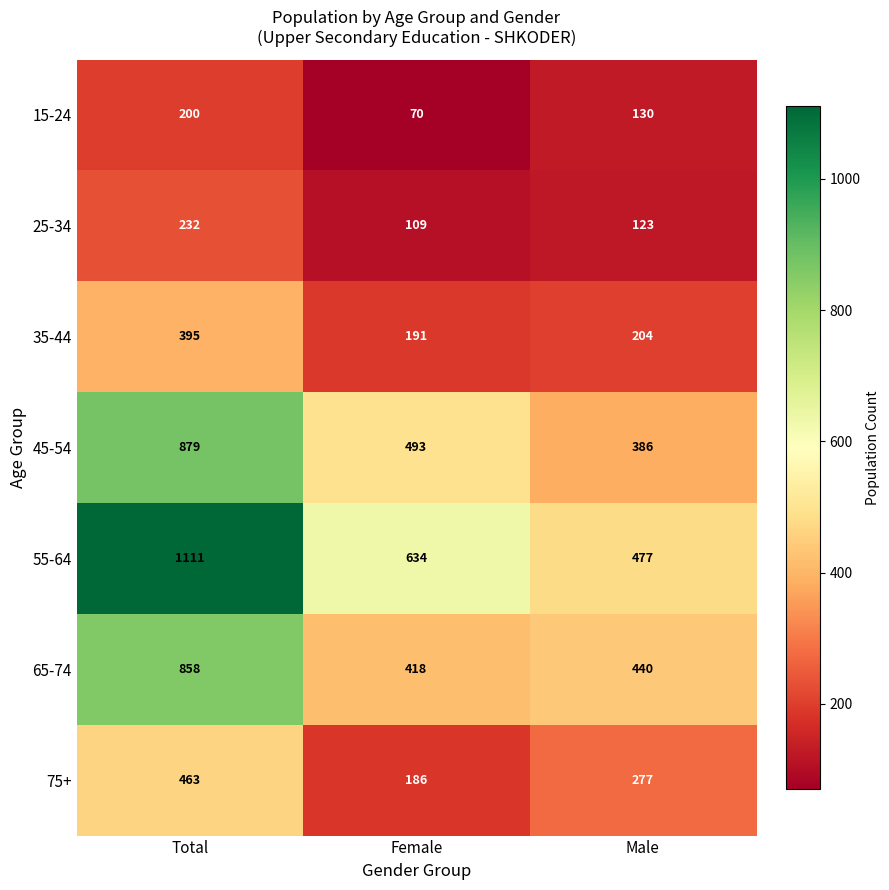

What is the total value across all series at Total?

4138